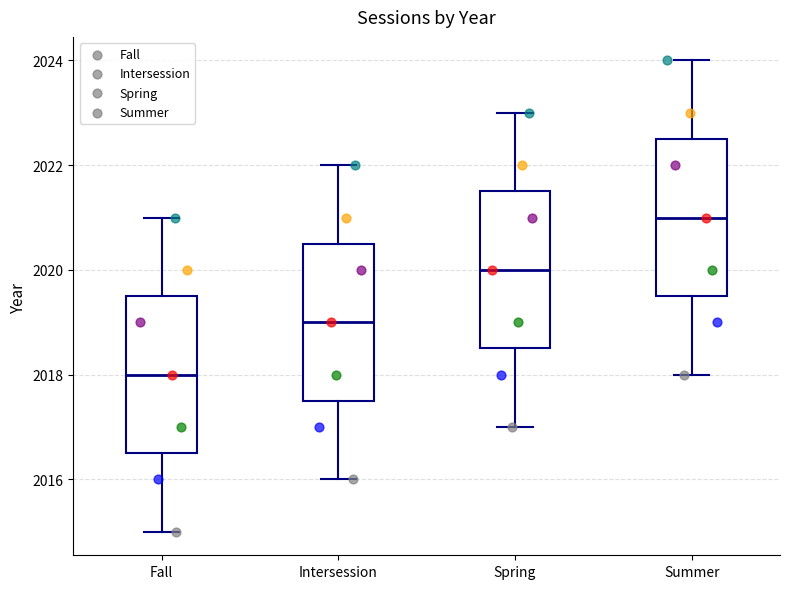

Where is the lower edge of the box for Fall on the y-axis? The values are not printed on the chart, so give them approximately, as read against the axis.

2016.6